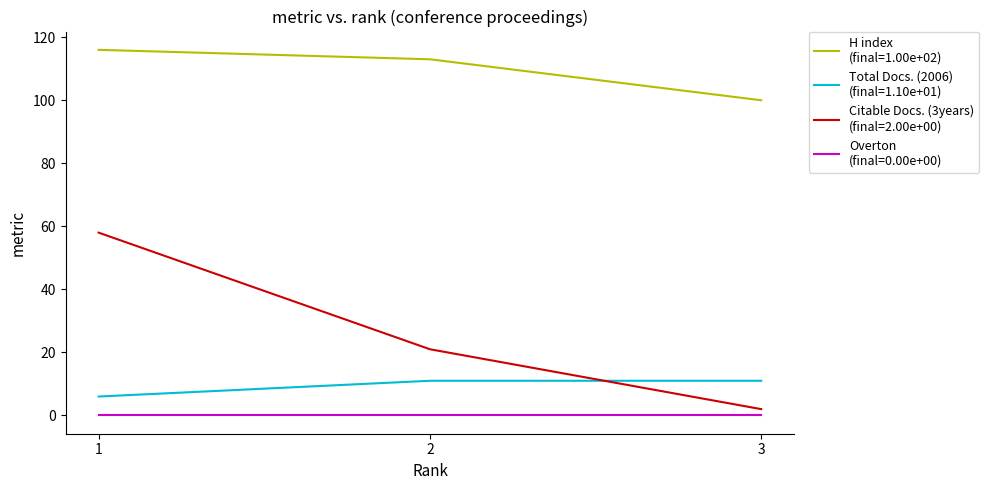

What is the maximum value shown in the chart?

116